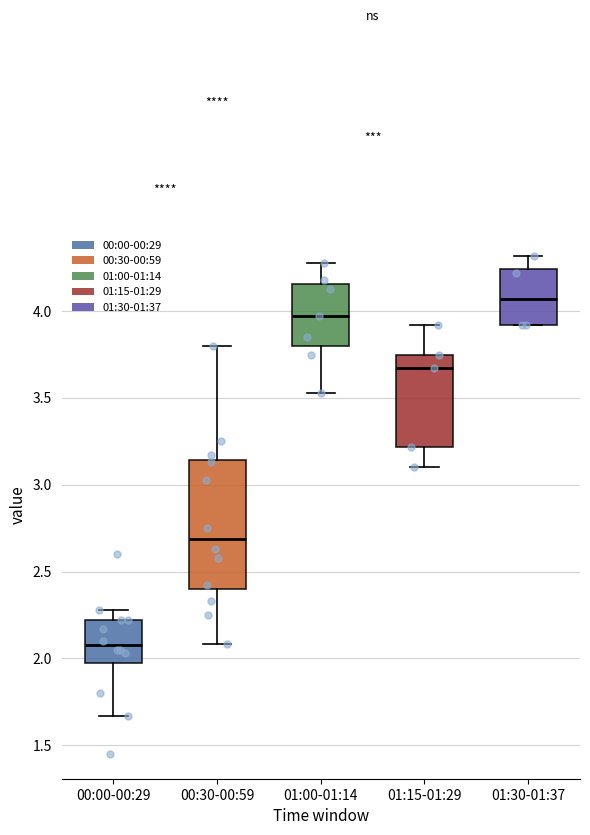

Which box's median line is the highest?

01:30-01:37